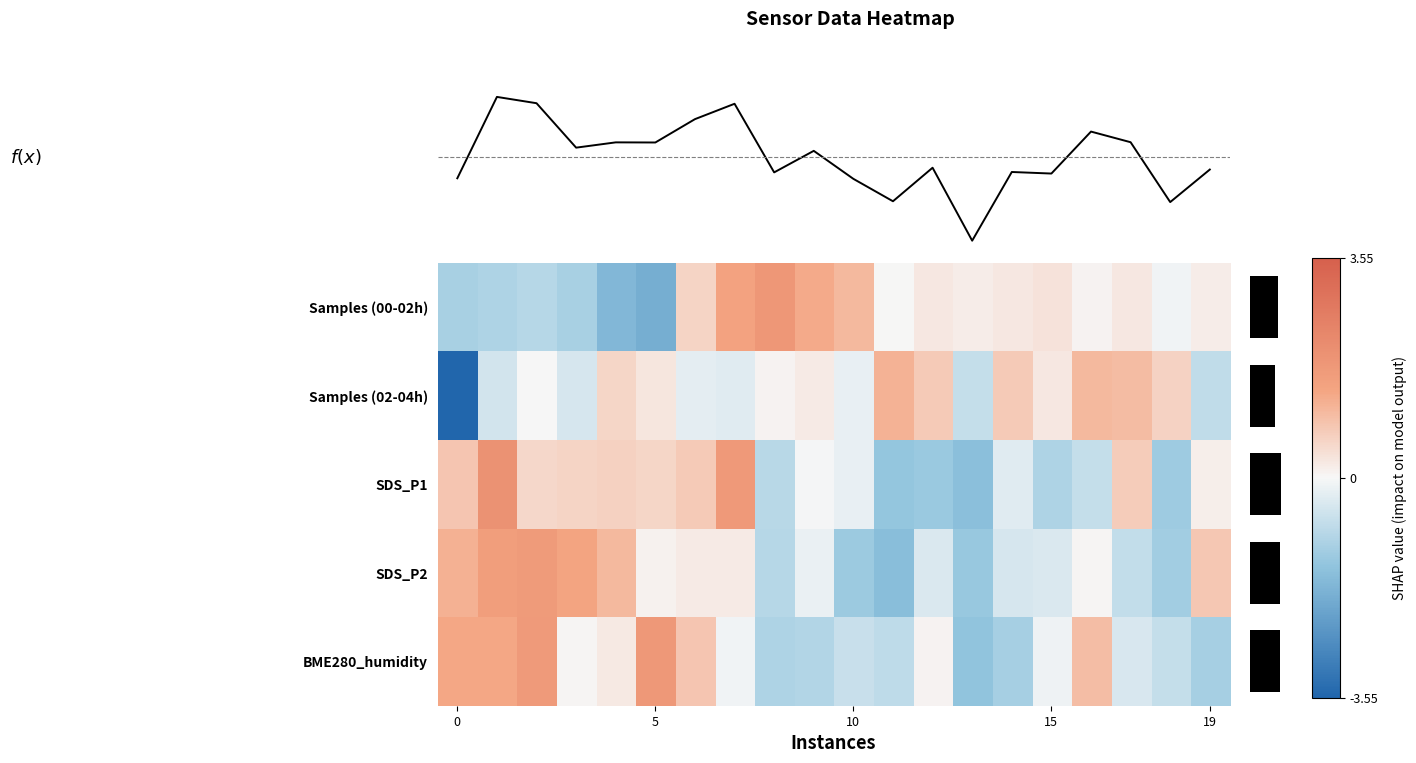

Reading left to right, what are all the values shown in this chart?

00:00-02:00: -1.1	-1.0	-0.9	-1.1	-1.7	-1.9	0.6	1.5	1.8	1.3	1.1	0.0	0.3	0.2	0.3	0.3	0.1	0.3	-0.1	0.2
02:00-04:00: -3.5	-0.5	-0.0	-0.5	0.6	0.3	-0.3	-0.3	0.1	0.2	-0.2	1.2	0.8	-0.7	0.8	0.3	1.1	1.0	0.6	-0.8
SDS_P1: 0.9	2.0	0.5	0.6	0.6	0.6	0.8	1.8	-0.9	-0.0	-0.2	-1.4	-1.3	-1.5	-0.3	-1.0	-0.7	0.7	-1.2	0.2
SDS_P2: 1.2	1.6	1.7	1.4	1.1	0.1	0.2	0.2	-0.9	-0.2	-1.3	-1.6	-0.4	-1.3	-0.5	-0.4	0.0	-0.7	-1.2	0.8
BME280_hum: 1.4	1.4	1.7	0.1	0.2	1.8	0.8	-0.1	-1.0	-0.9	-0.6	-0.8	0.1	-1.4	-1.1	-0.1	1.0	-0.4	-0.7	-1.1